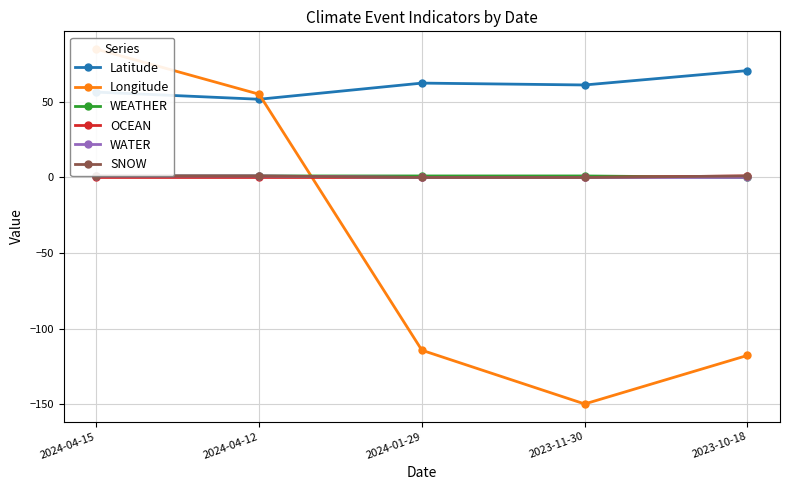

How many interior local valleys does the Latitude series have?

2